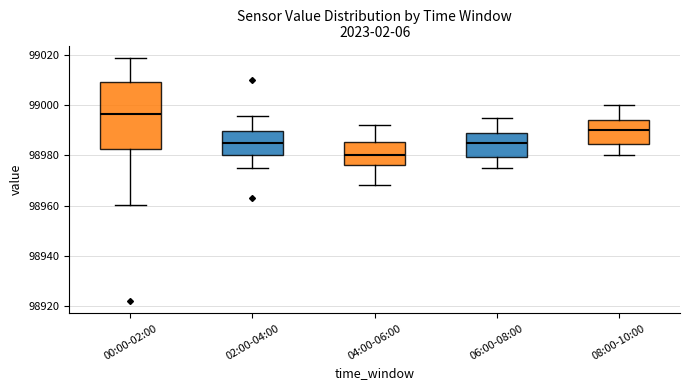

Reading left to right, transcribe this box plot: for each box, give where its median line is, the range the box spans, and where its two whiskers end, as read against the y-axis. The values are not printed on the chart, so give them approximately, as read against the axis.

00:00-02:00: median 98996, box 98982 to 99010, whiskers 98960 to 99018
02:00-04:00: median 98986, box 98980 to 98990, whiskers 98976 to 98996
04:00-06:00: median 98980, box 98976 to 98986, whiskers 98968 to 98992
06:00-08:00: median 98986, box 98980 to 98990, whiskers 98976 to 98996
08:00-10:00: median 98990, box 98984 to 98994, whiskers 98980 to 99000